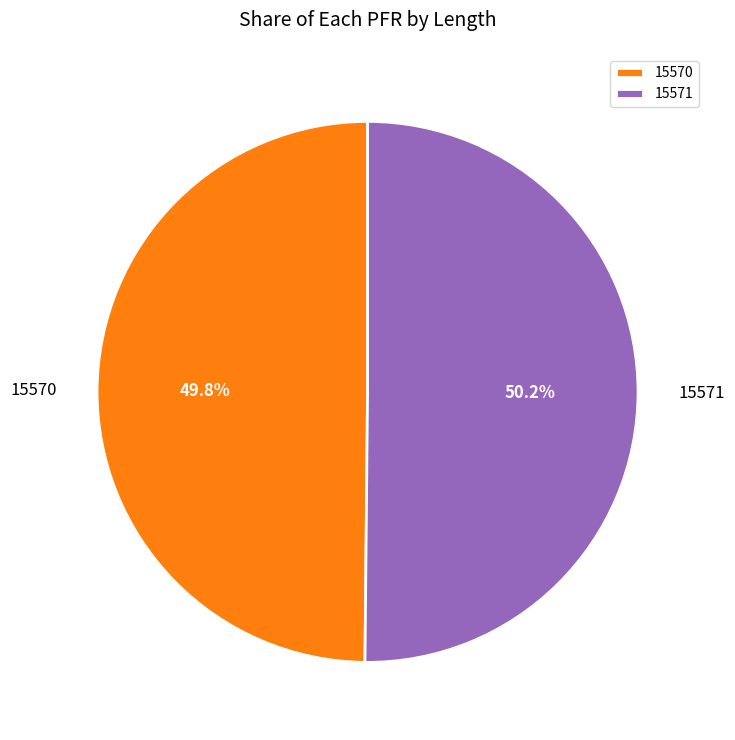

Approximately how many times larger is the value at 15571 compared to 15570?

1.0